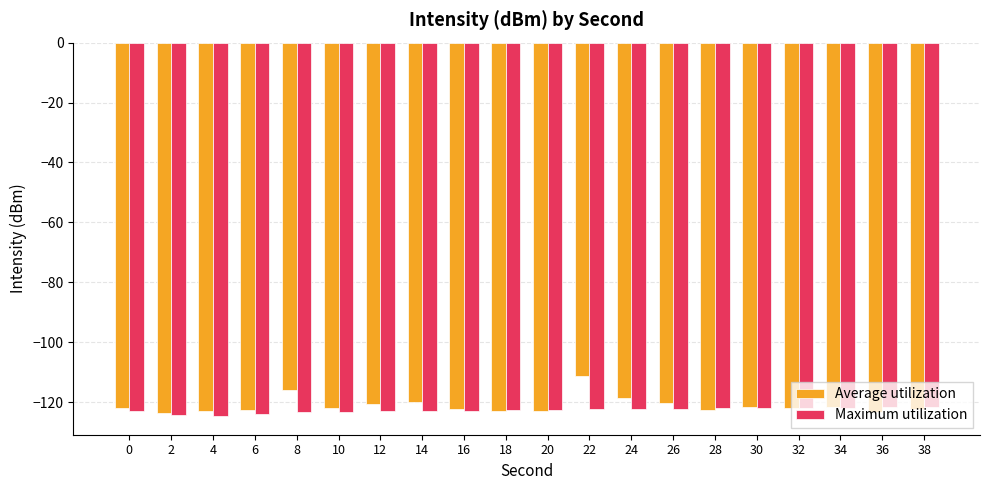

How many series are shown in this chart?

2